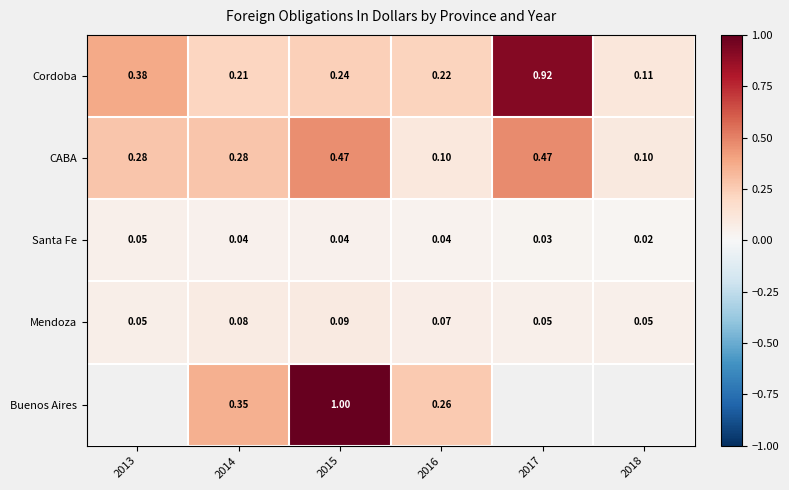

What is the sum of the CABA values at 2014 and 2016?

0.4